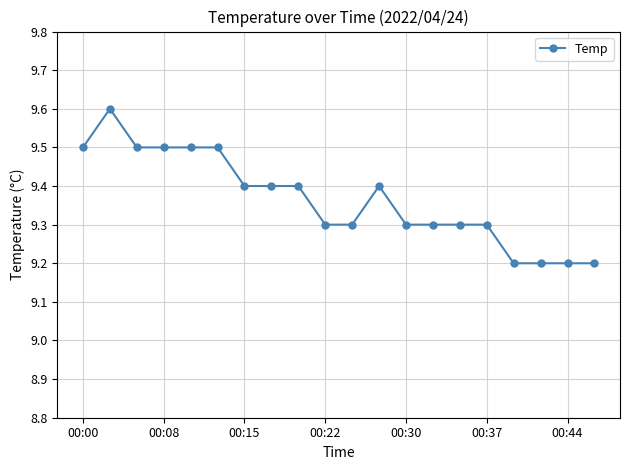

What is the smallest value displayed?

9.2